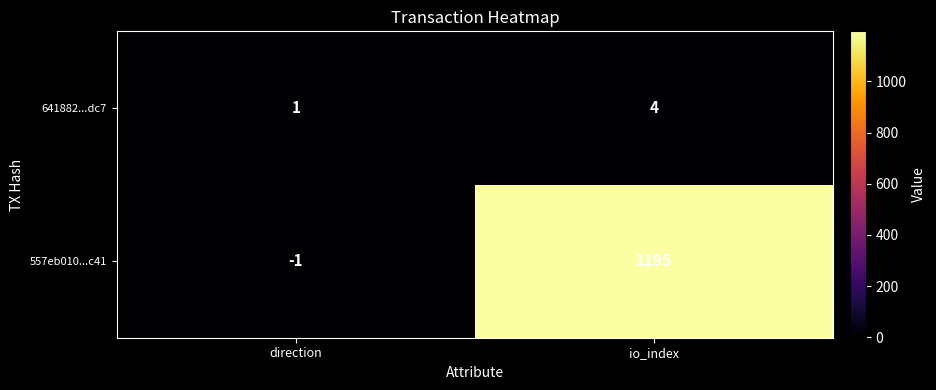

At which category is the sum across all series the highest?

io_index